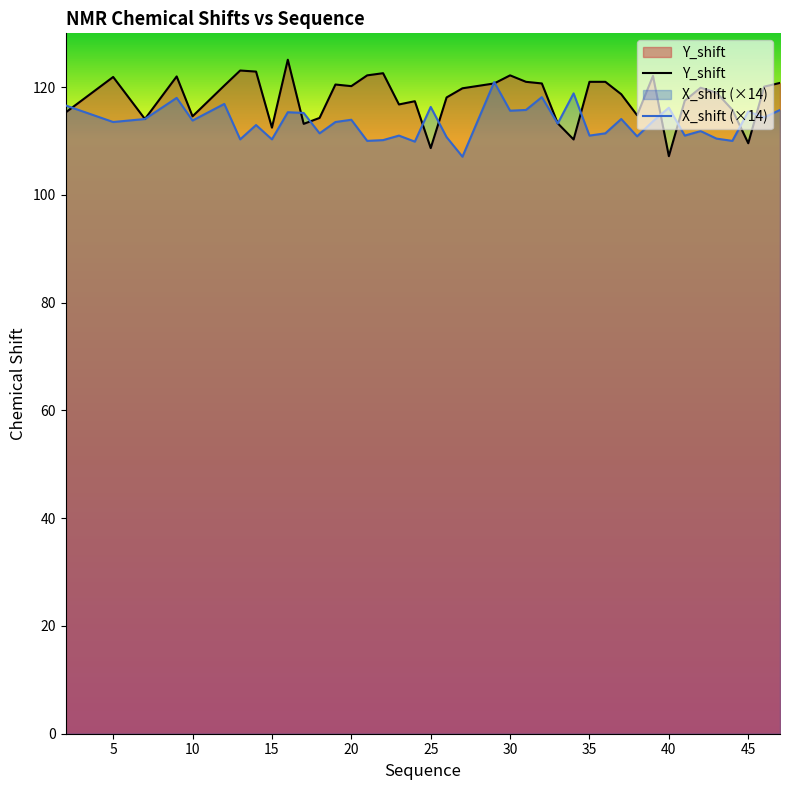

What is the value of the Y_shift point at the 2nd from the left?

121.9